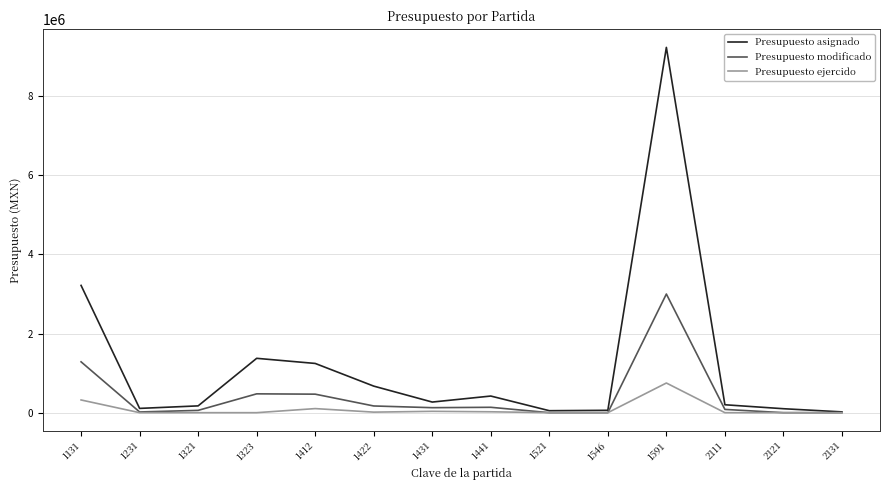

What is the maximum value shown in the chart?

9227552.0